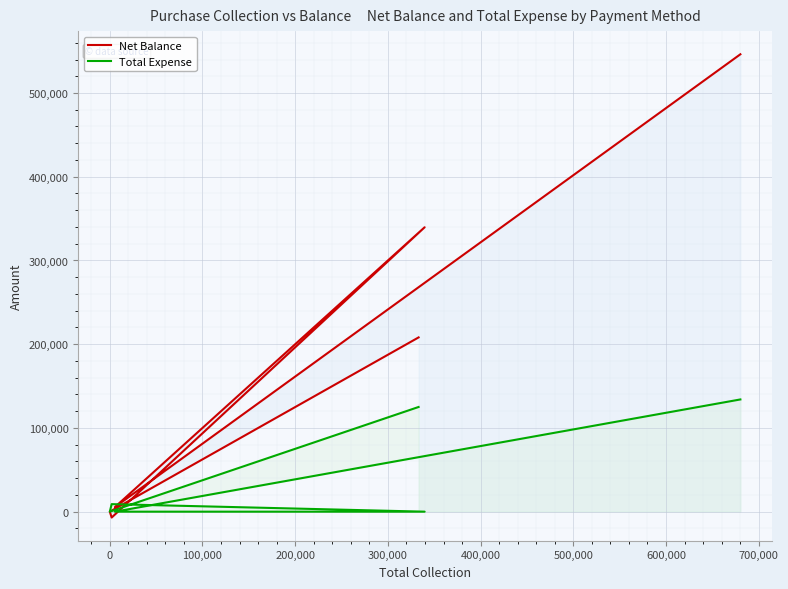

Is the value of Total Expense at 400,000 greater than the value of Net Balance at 200,000?

No